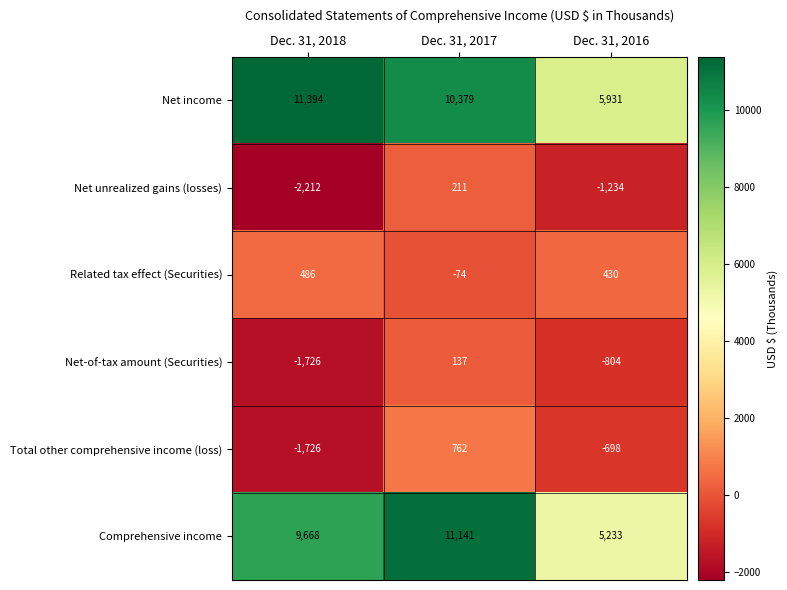

How many data points does each series have?

3